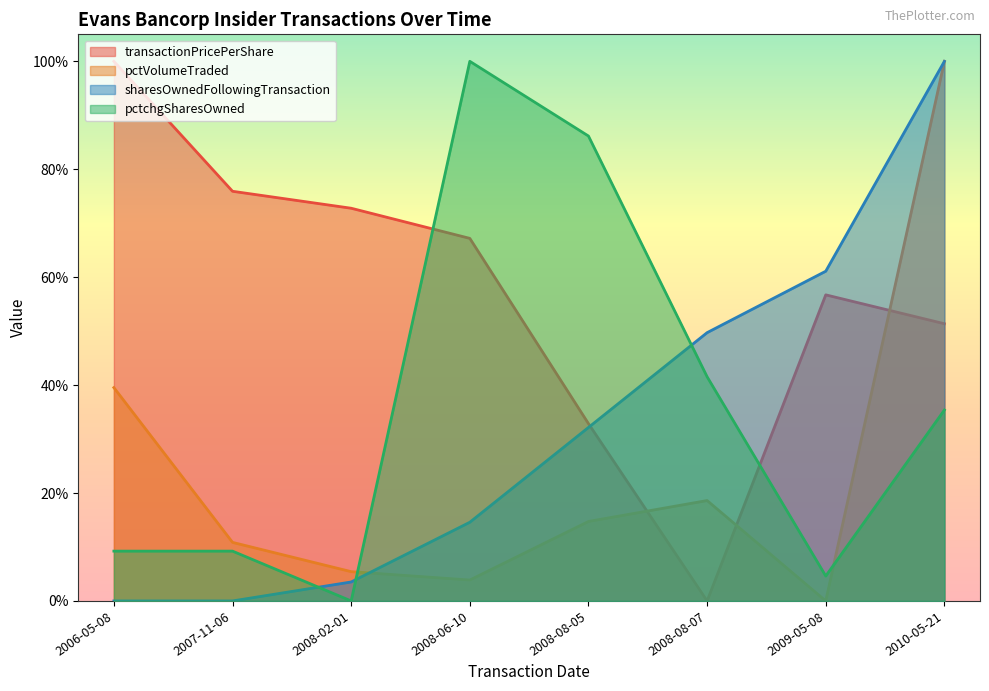

What position from the left is 2007-11-06?

2